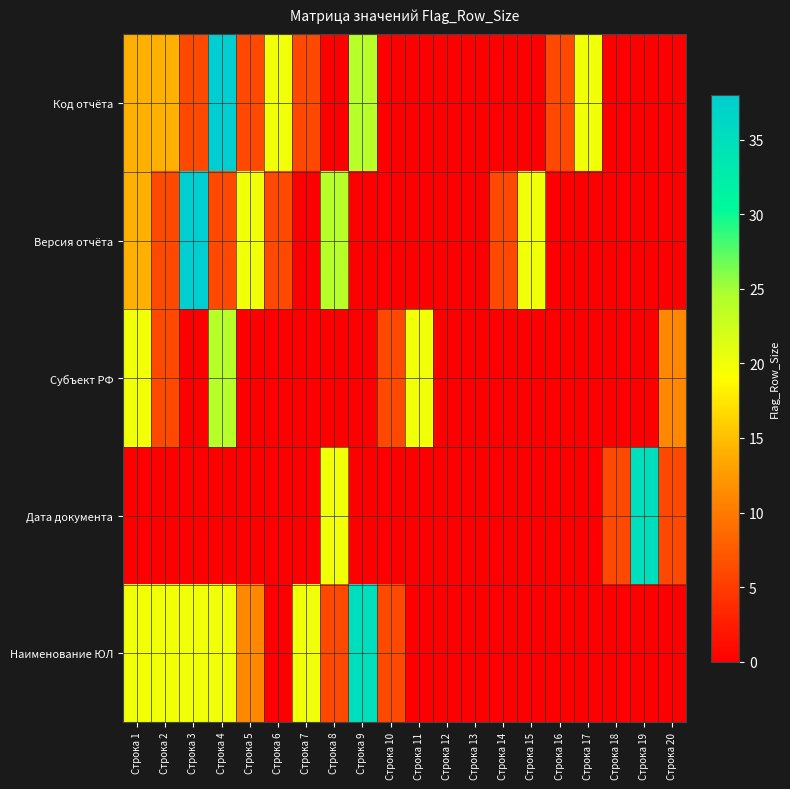

What is the spread (max minus min) of values at Строка 9?

35